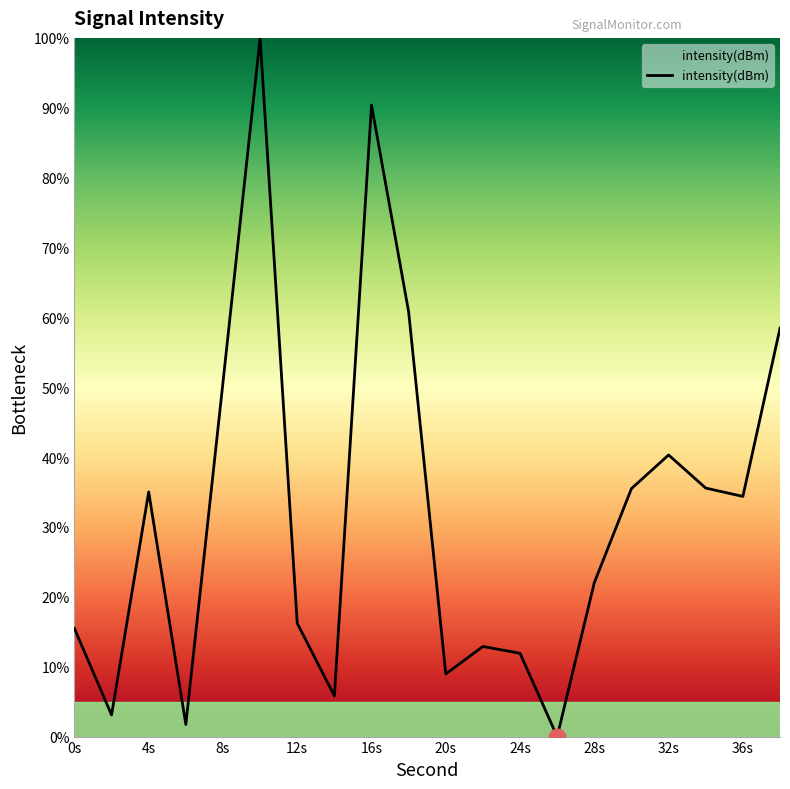

What is the greatest value displayed?

100.0